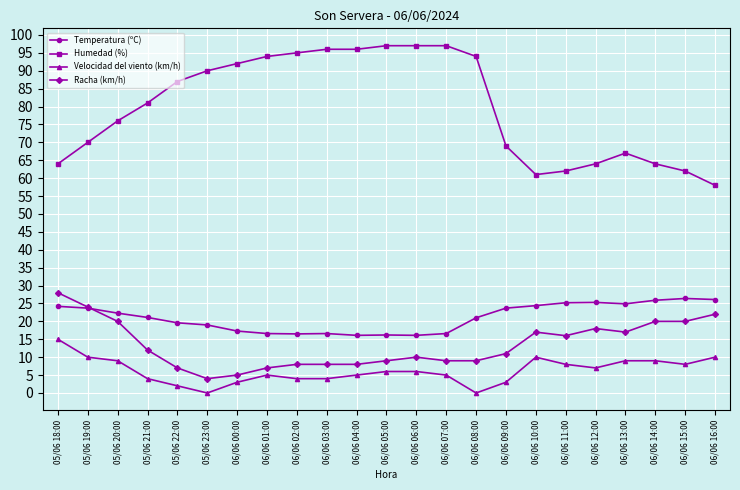

At how many categories does at least one series exceed 26?

23